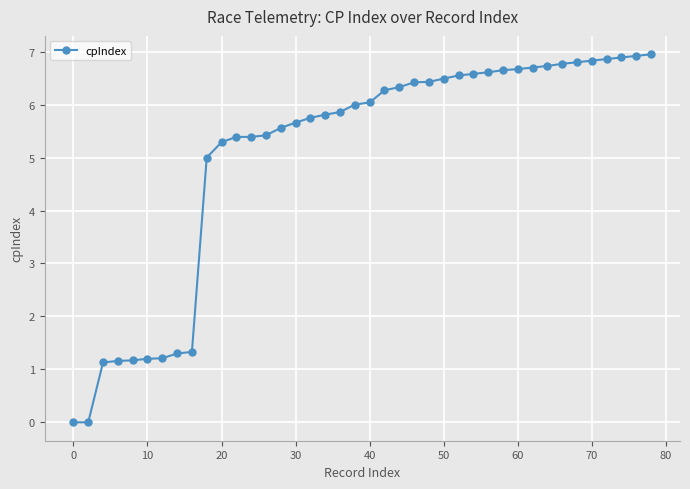

What is the greatest value displayed?

7.0